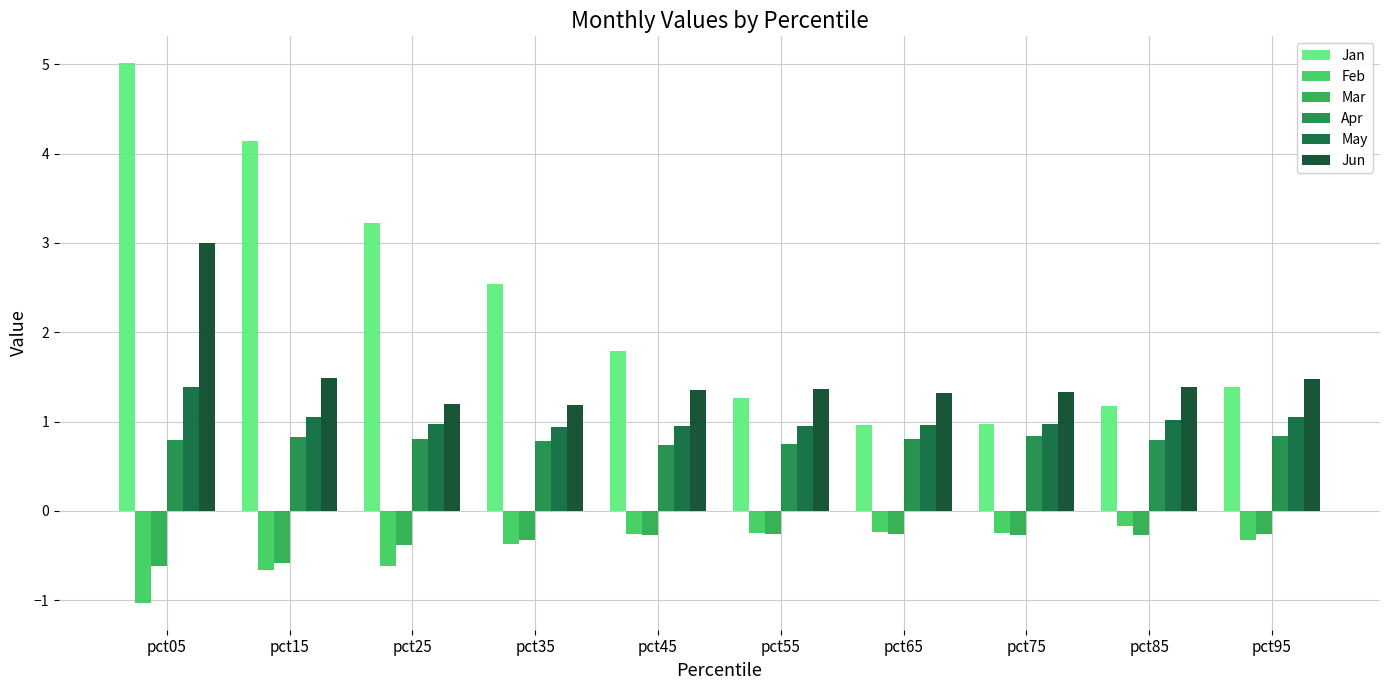

List the series in order of their peak value, lowest first.

Mar, Feb, Apr, May, Jun, Jan